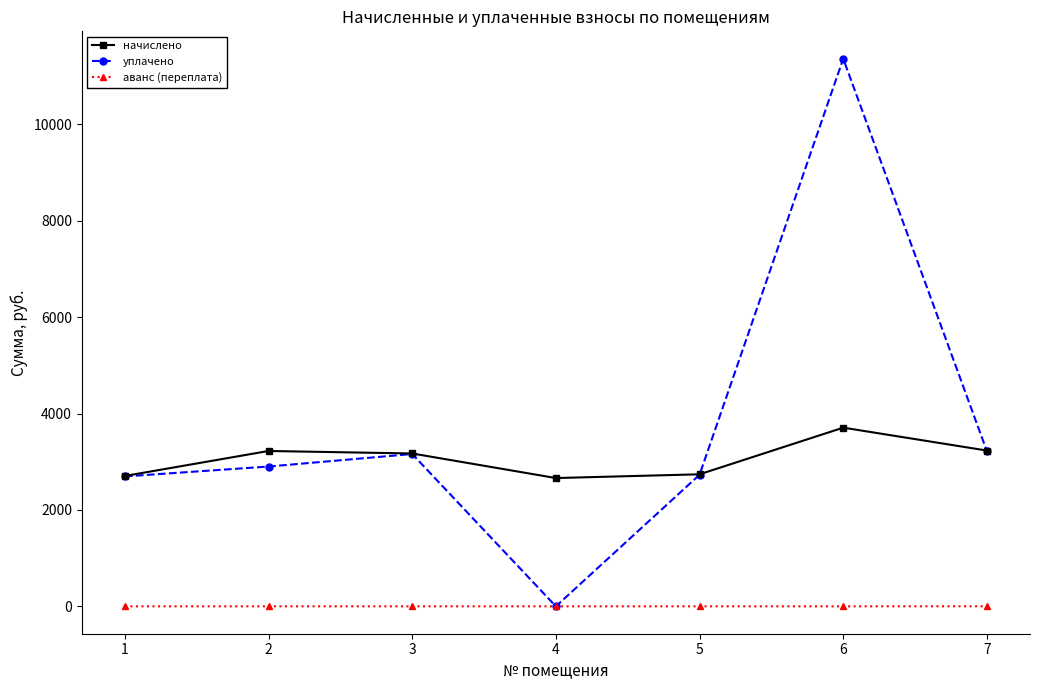

Is the value of аванс (переплата) at 7 greater than the value of уплачено at 1?

No